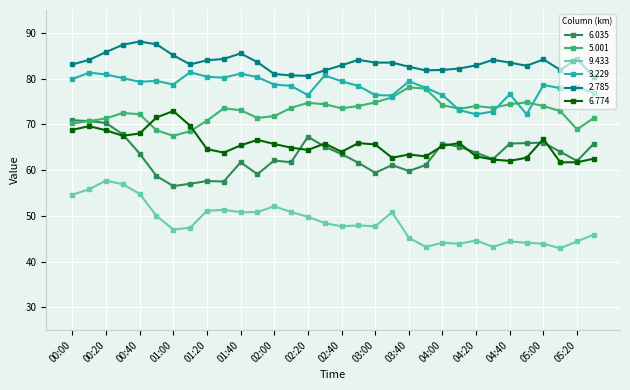

True or false: 5.001 has more than 1 interior local peaks.

True